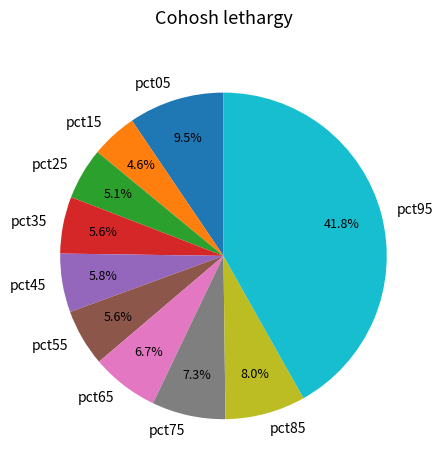

To the nearest percent, what is the difference between the largest and smallest slice percentages?

37%